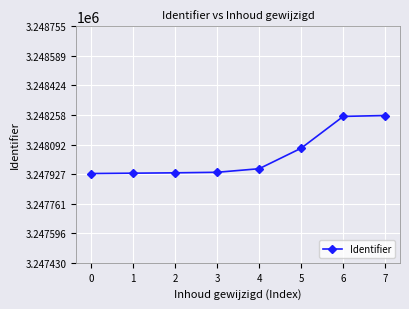

Approximately how many times larger is the value at 7 compared to 6?

1.0